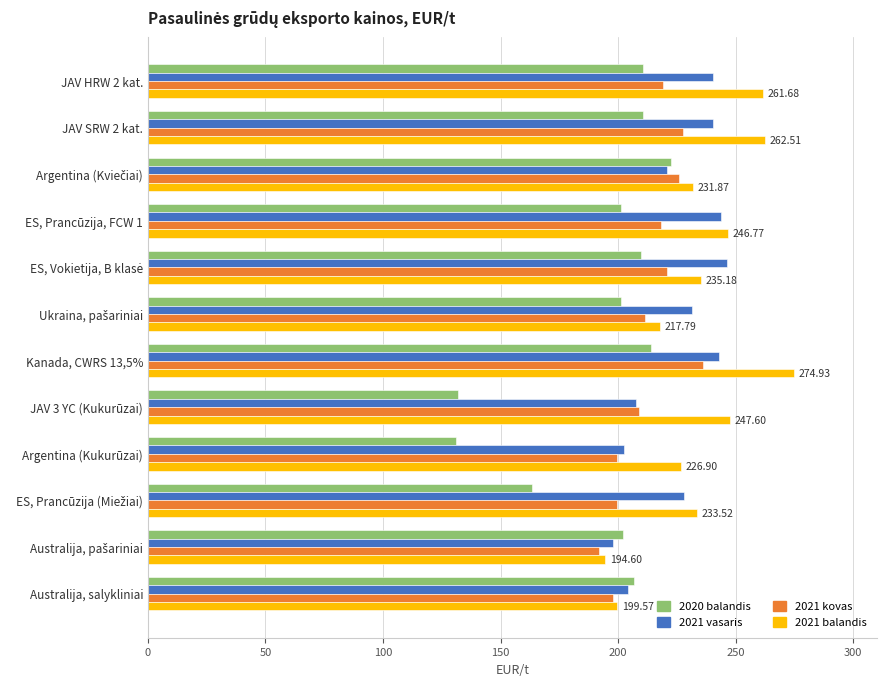

Rank the series by their maximum value, from highest to lowest.

2021 balandis, 2021 vasaris, 2021 kovas, 2020 balandis